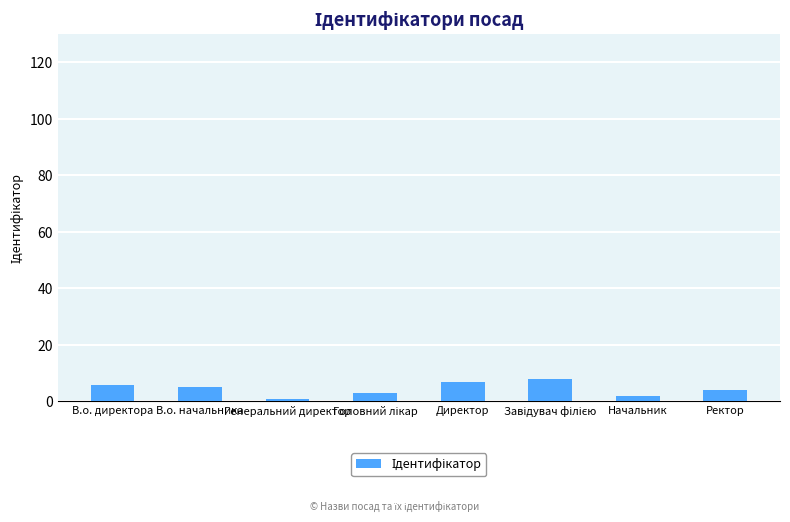

What is the difference between the maximum and minimum values?

7